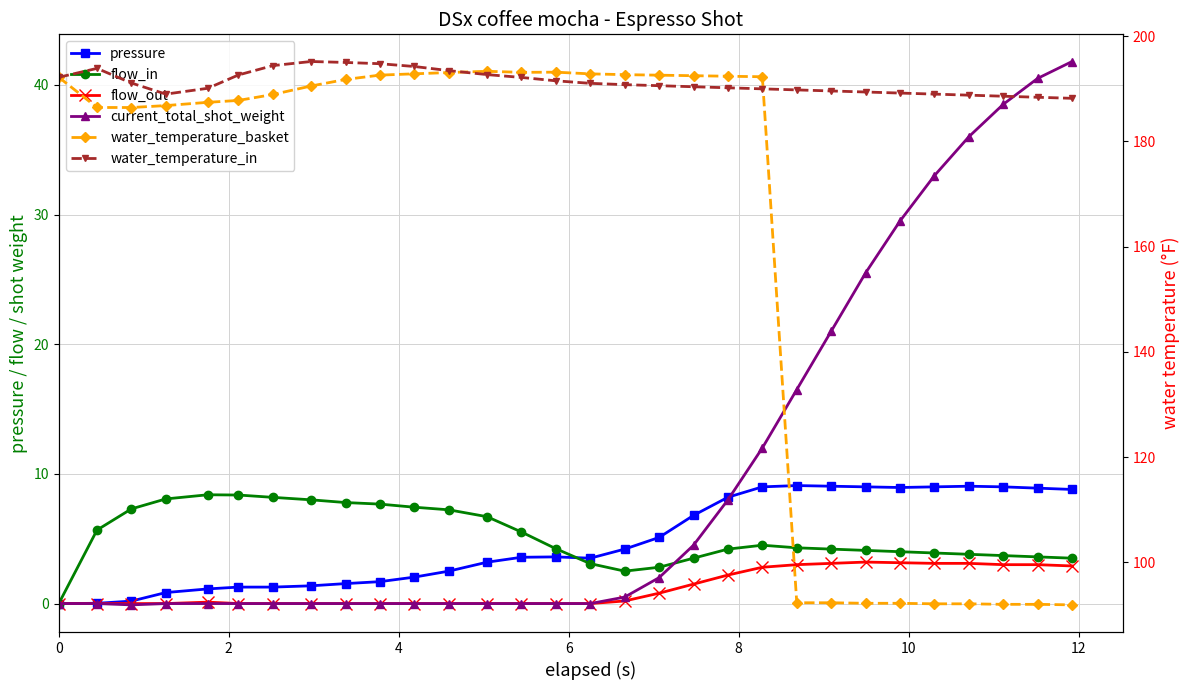

Rank the series by their maximum value, from highest to lowest.

water_temperature_in, water_temperature_basket, current_total_shot_weight, pressure, flow_in, flow_out